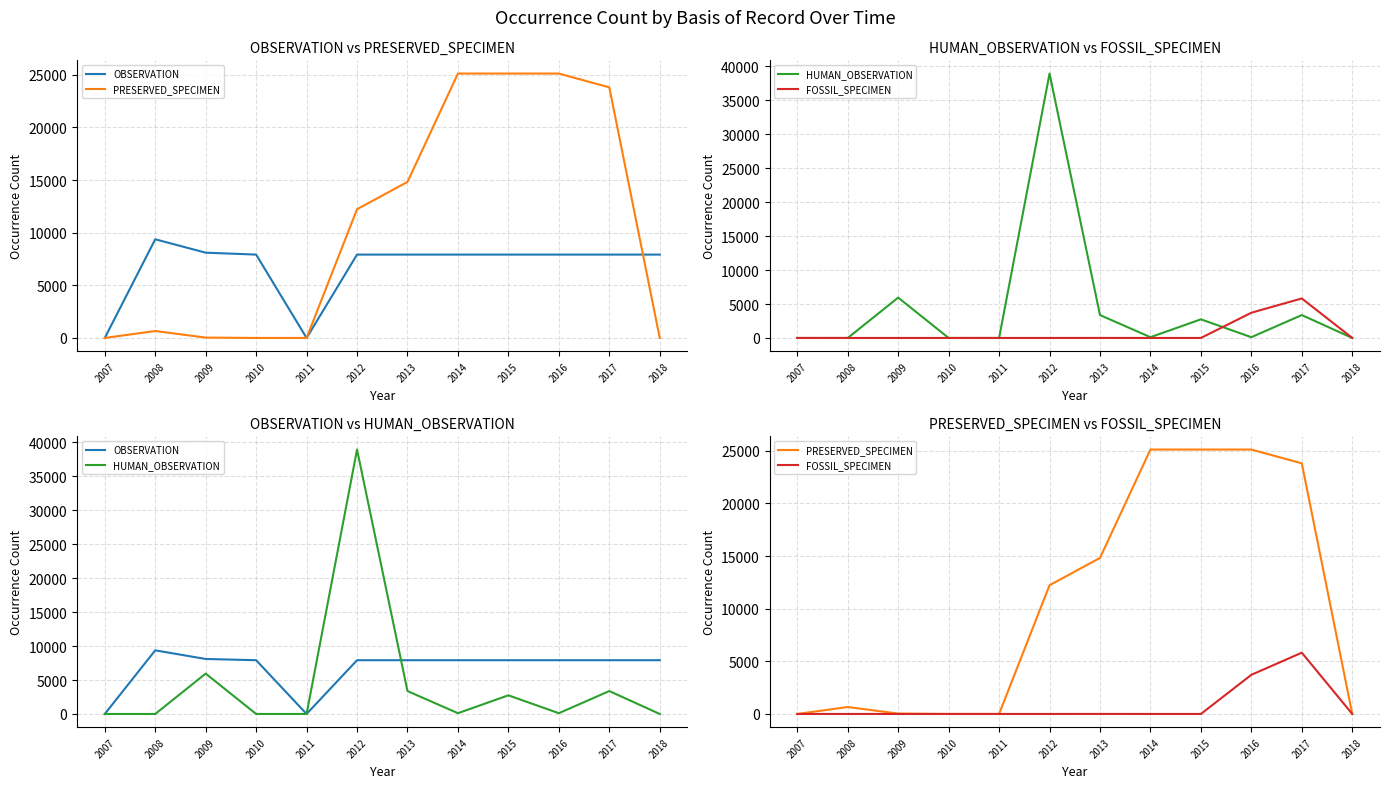

What are all the series names shown in the legend?

OBSERVATION, PRESERVED_SPECIMEN, HUMAN_OBSERVATION, FOSSIL_SPECIMEN